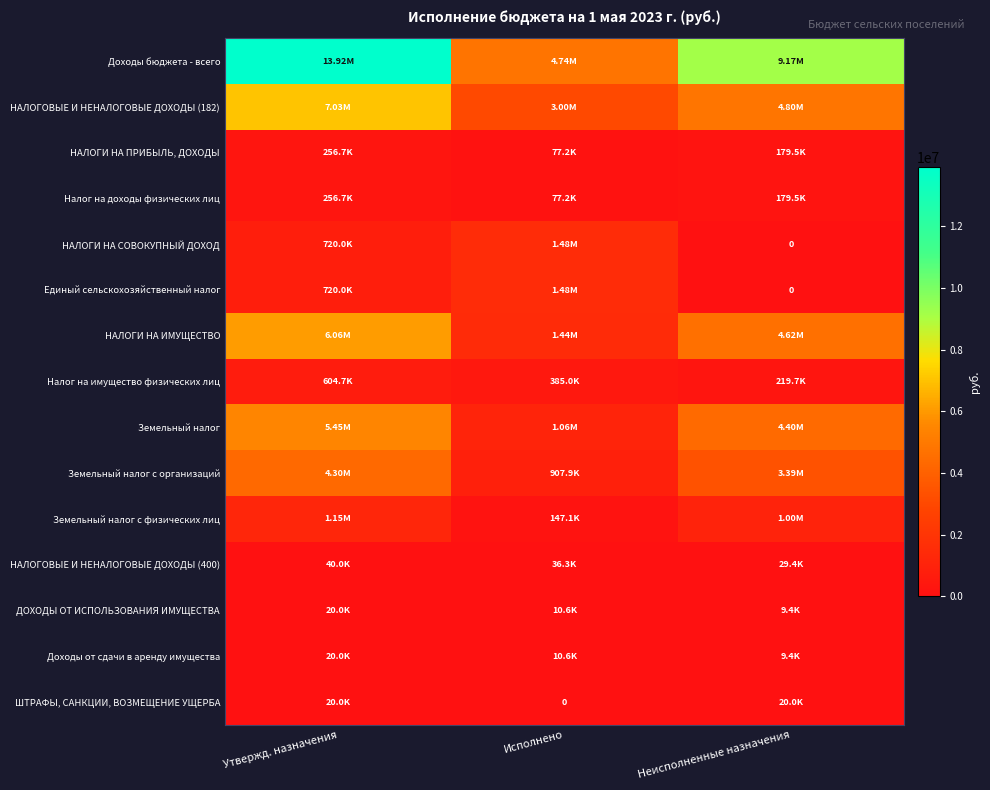

What is the sum of the Доходы от сдачи в аренду имущества values at Неисполненные назначения and Исполнено?

20000.0